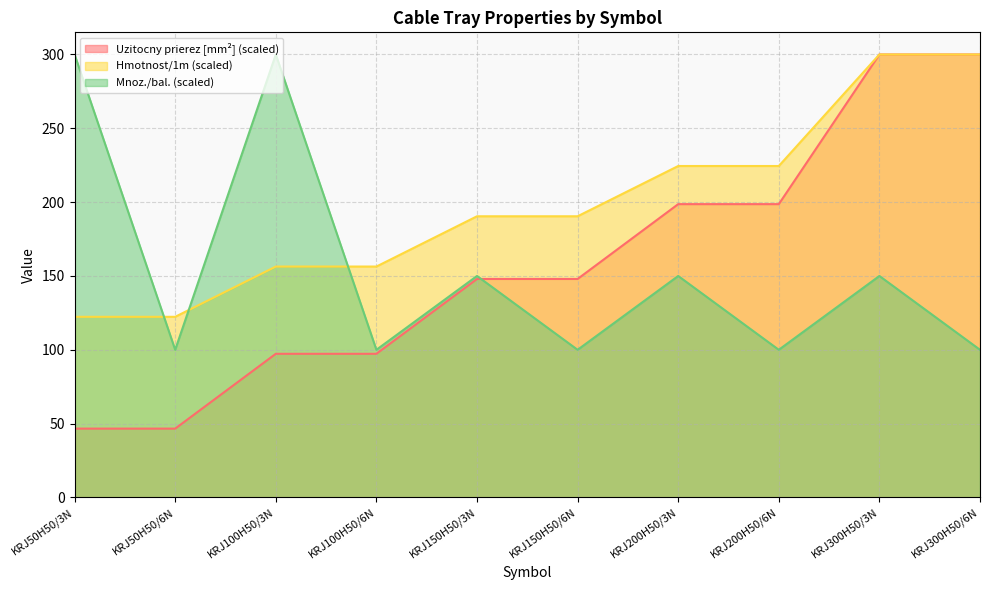

Reading left to right, transcribe all the data shown in this chart.

Hmotnost/1m: 122.3	122.3	156.4	156.4	190.4	190.4	224.5	224.5	300.0	300.0
Uzitocny prierez: 46.6	46.6	97.3	97.3	148.0	148.0	198.6	198.6	300.0	300.0
Mnoz./bal.: 300.0	100.0	300.0	100.0	150.0	100.0	150.0	100.0	150.0	100.0